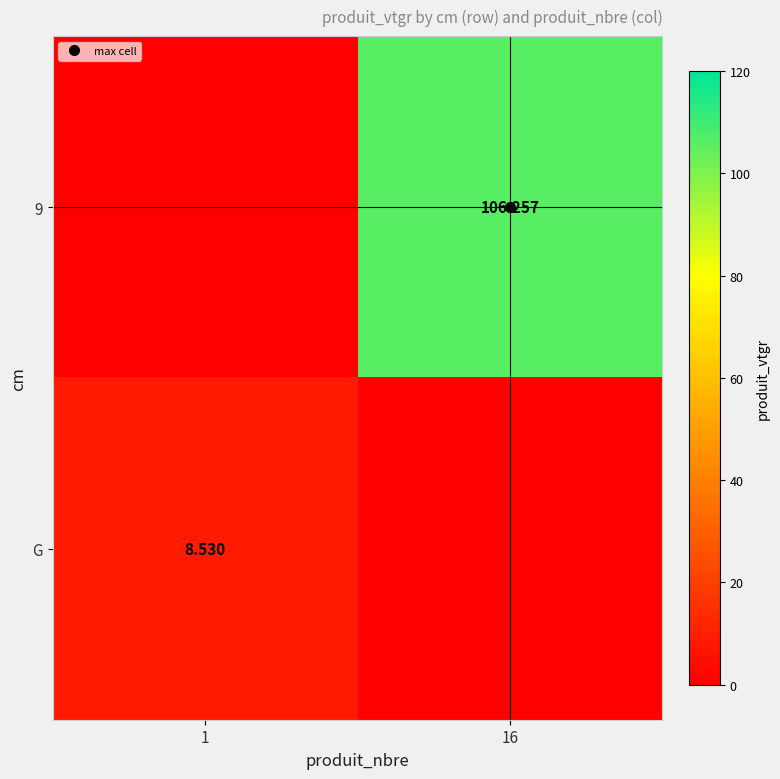

The 9 series shows 0.0 at 1. True or false?

True